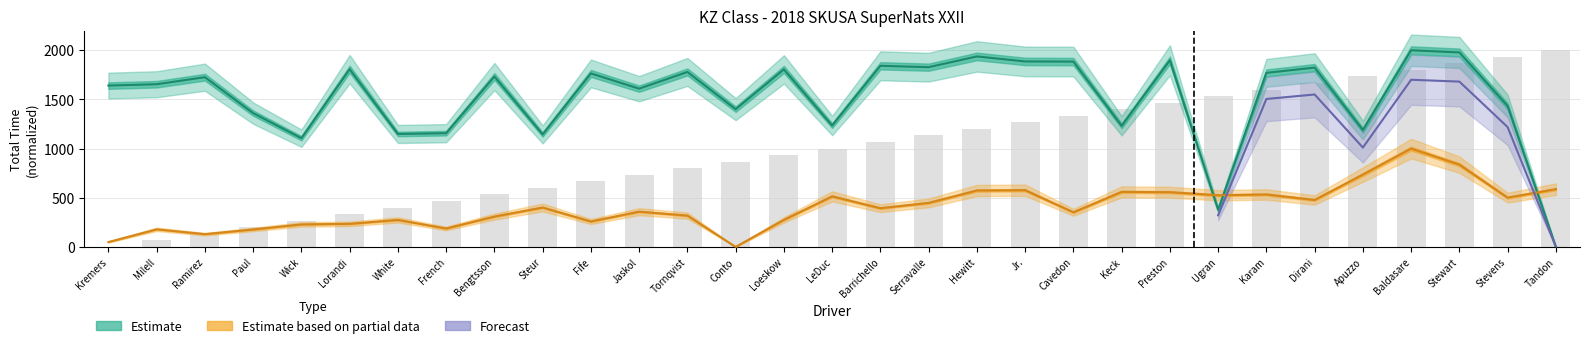

Reading left to right, transcribe all the data shown in this chart.

Total Time: 1640.7	1654.4	1726.1	1360.7	1105.5	1807.4	1148.7	1156.6	1732.7	1144.0	1764.5	1609.4	1779.3	1400.9	1805.3	1234.5	1841.9	1828.0	1937.1	1886.3	1884.8	1231.7	1898.1	377.6	1769.9	1823.7	1188.7	2000.0	1977.8	1433.7	0.0
Best Lap time: 49.4	178.6	129.9	177.3	228.7	234.7	274.2	187.2	308.5	400.8	258.4	358.6	318.4	0.0	274.9	514.2	393.5	447.6	573.5	576.8	352.0	559.7	556.4	525.4	533.3	477.3	735.7	1000.0	836.5	501.0	587.3
Position: 0.0	66.7	133.3	200.0	266.7	333.3	400.0	466.7	533.3	600.0	666.7	733.3	800.0	866.7	933.3	1000.0	1066.7	1133.3	1200.0	1266.7	1333.3	1400.0	1466.7	1533.3	1600.0	1666.7	1733.3	1800.0	1866.7	1933.3	2000.0